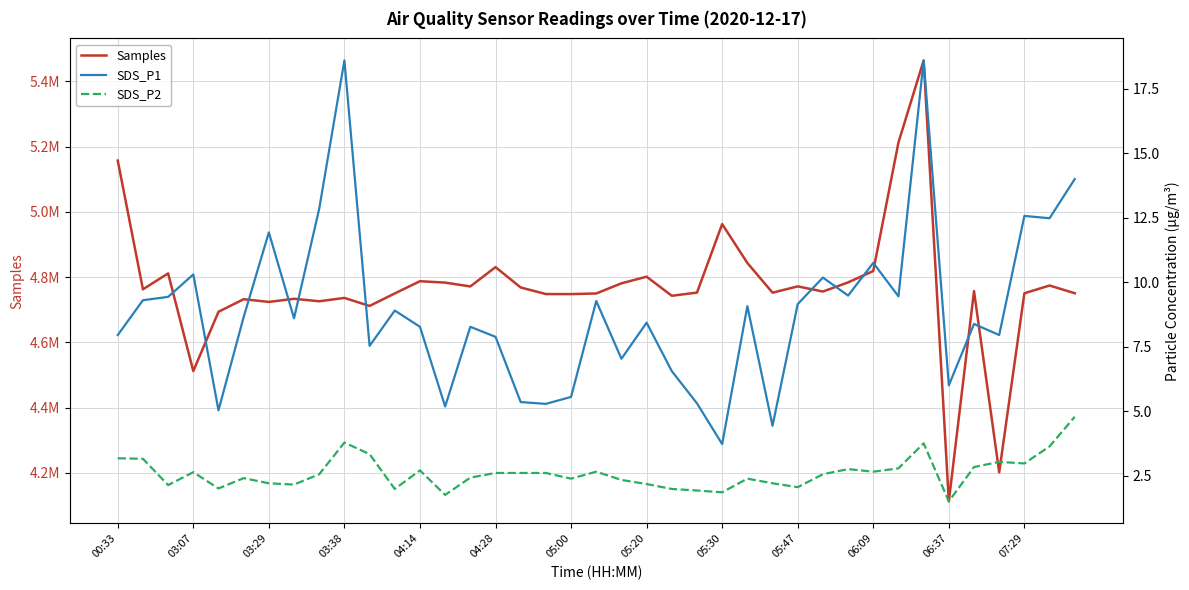

Is this an area chart (filled region under the line)?

No